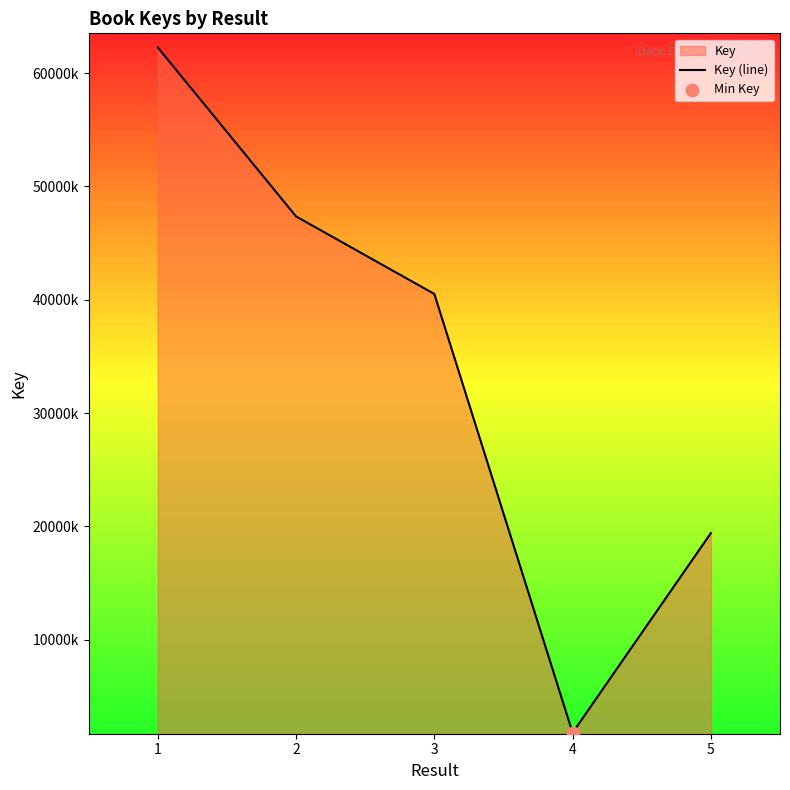

Which has a higher value, 3 or 1?

1